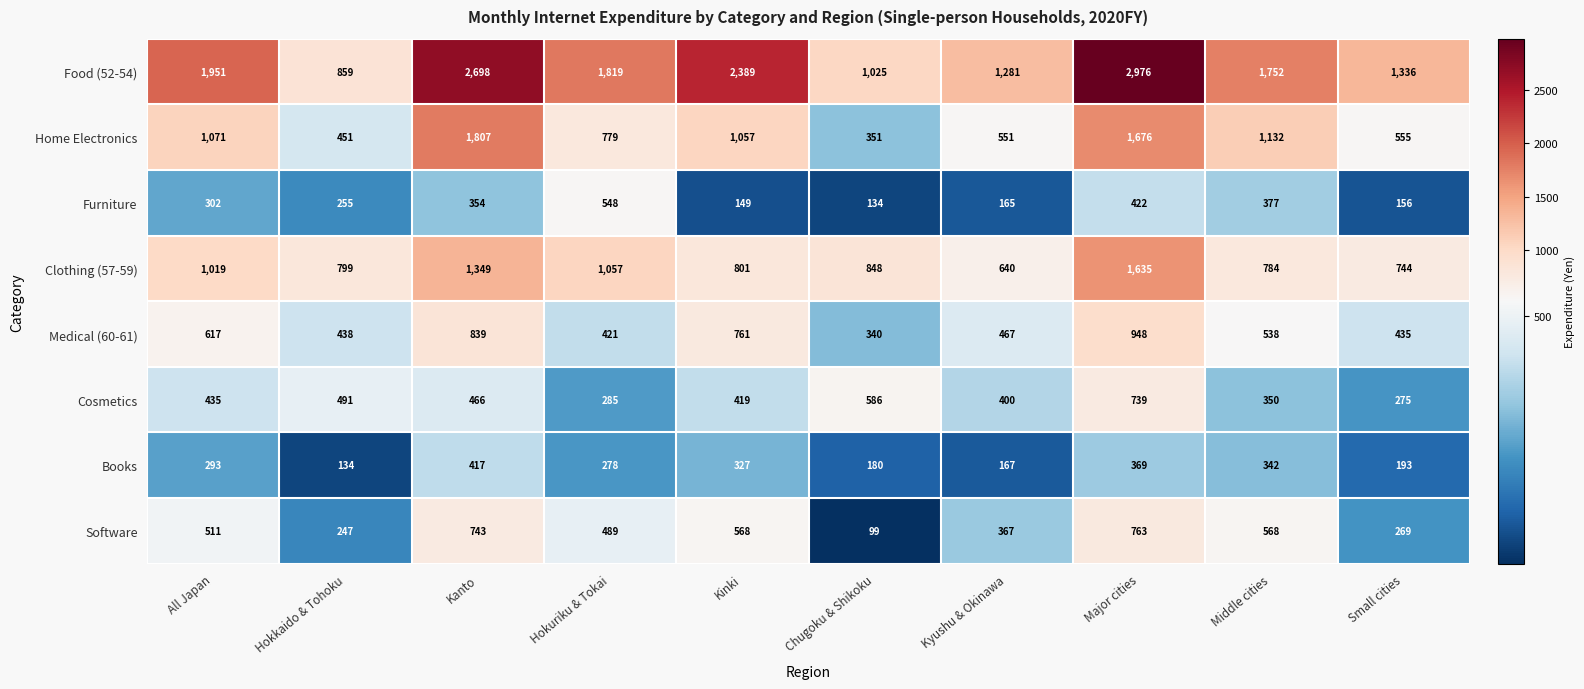

What is the total value across all series at Kyushu & Okinawa?

4038